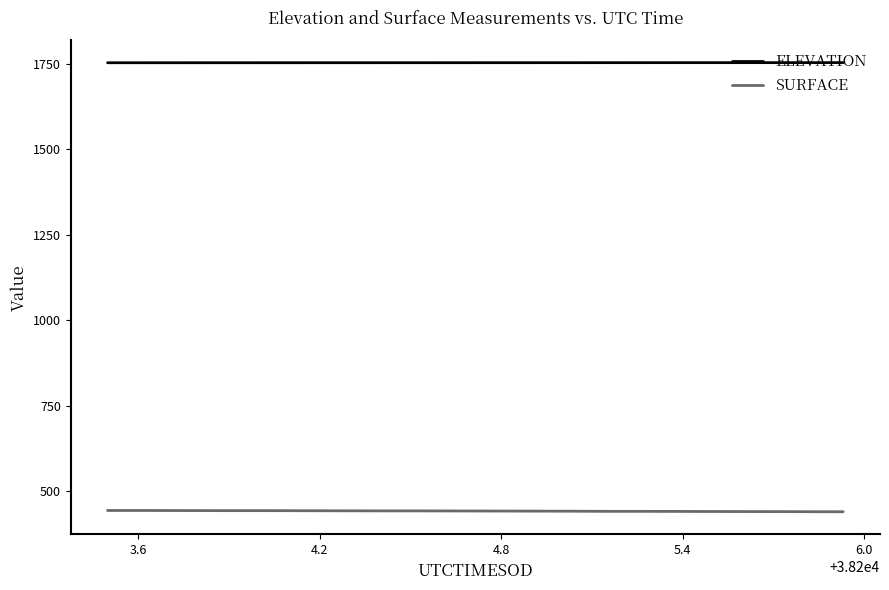

What is the highest value of the SURFACE series?

443.3